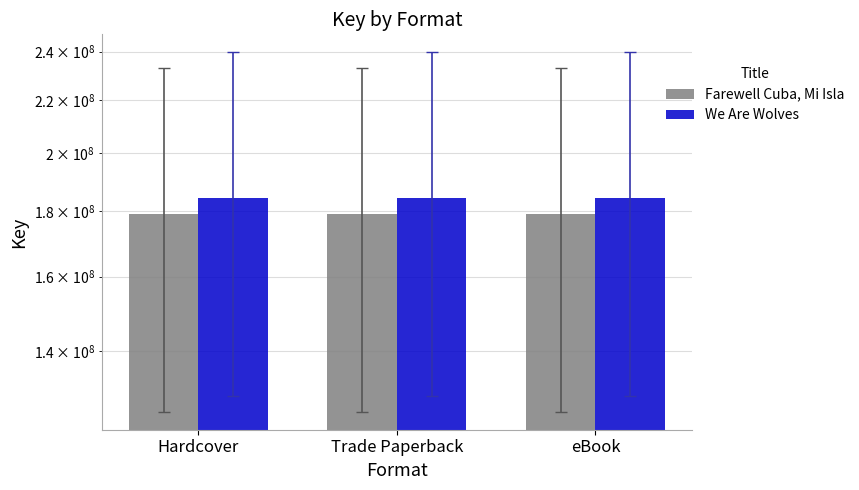

Count the number of data series in this chart.

2